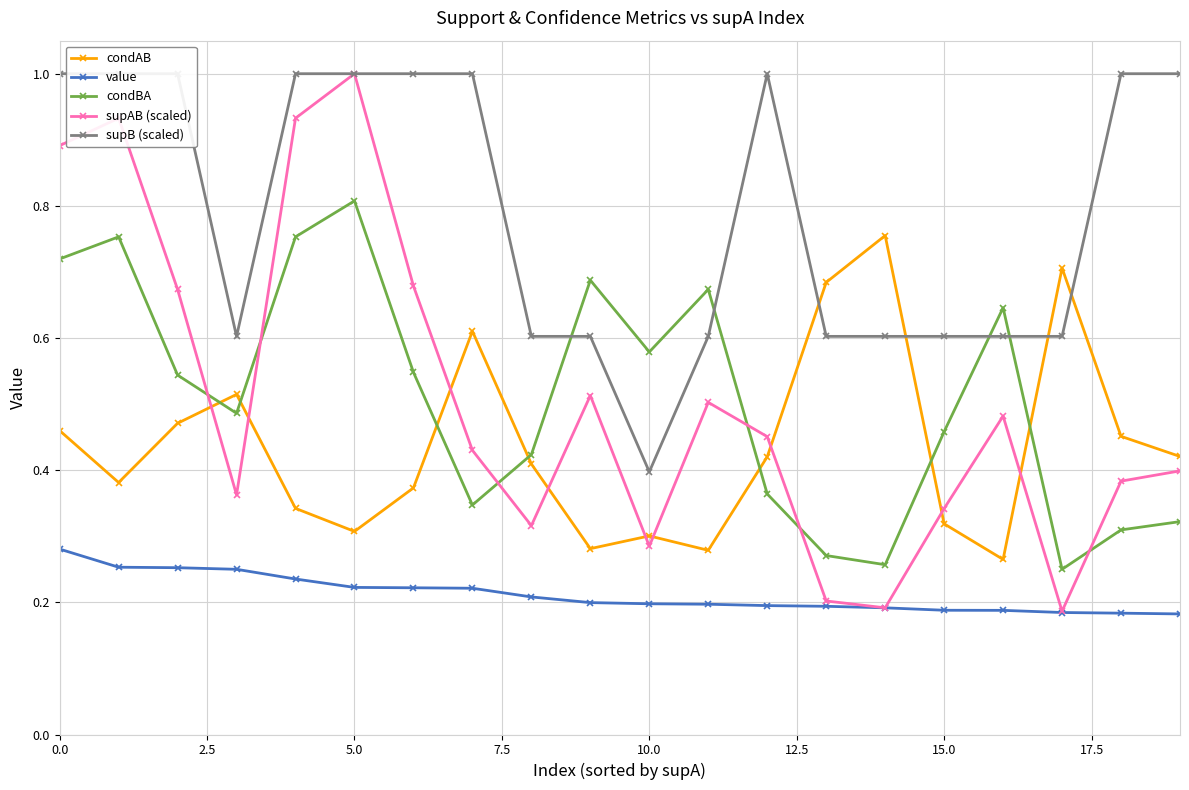

What is the value of the supB (scaled) point at the 3rd from the left?

1.0